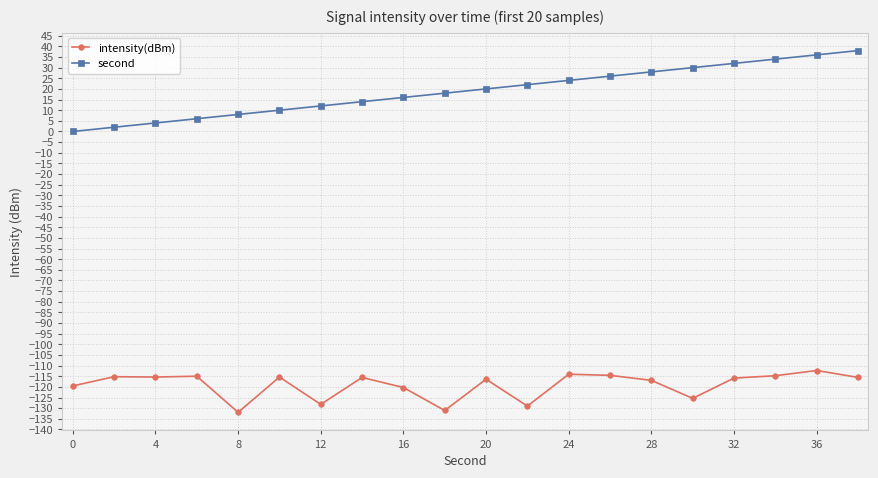

How many categories are shown in the chart?

20